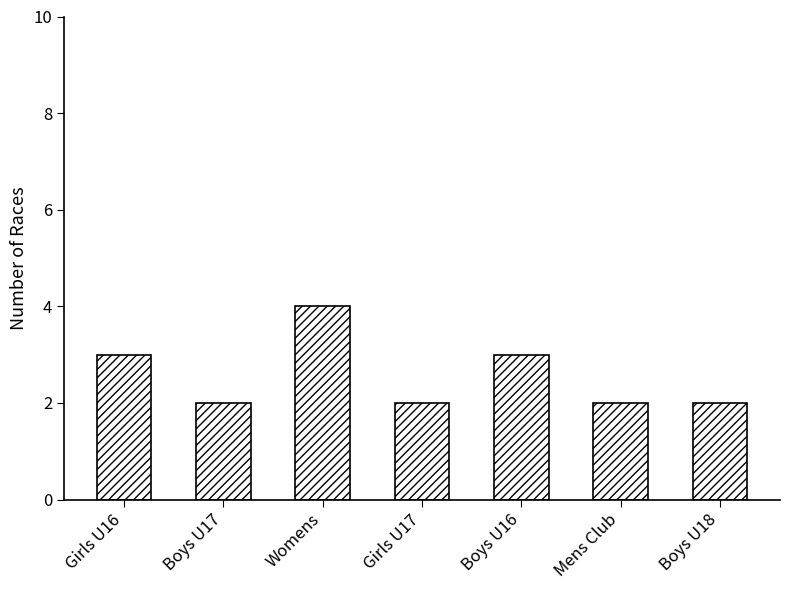

Reading right to left, what are all the values shown in this chart?

Boys U18=2	Mens Club=2	Boys U16=3	Girls U17=2	Womens=4	Boys U17=2	Girls U16=3